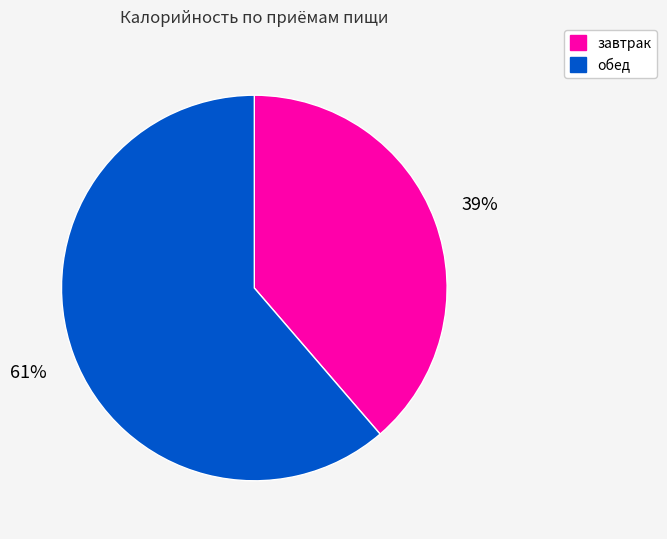

How many slices are in this pie chart?

2